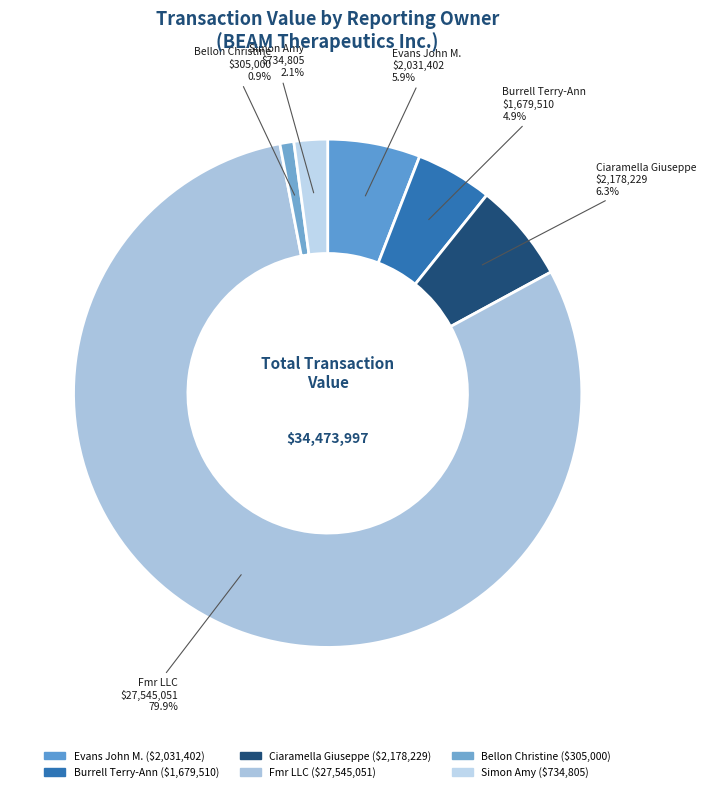

Is it true that Evans John M. is 6% of the pie?

True